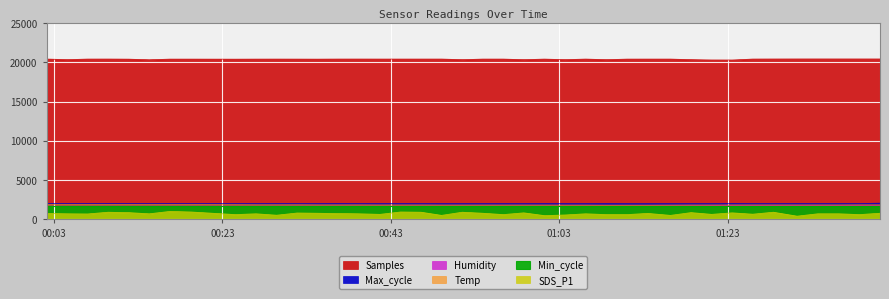

True or false: Temp has more than 0 interior local peaks.

False